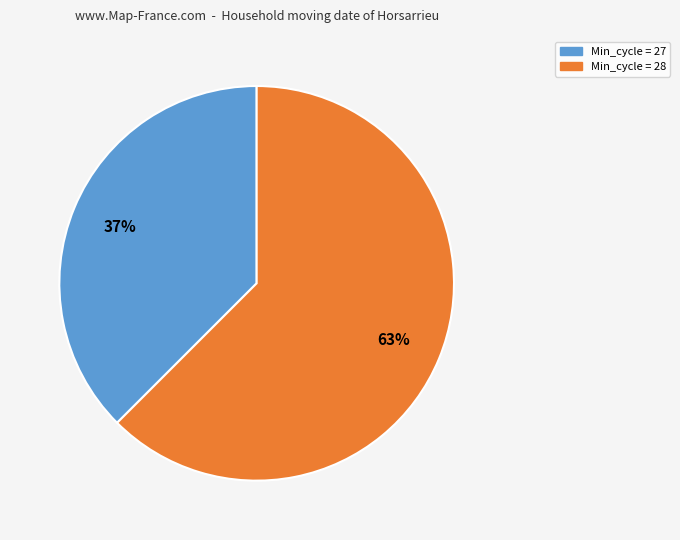

Is there a majority slice in this chart?

Yes